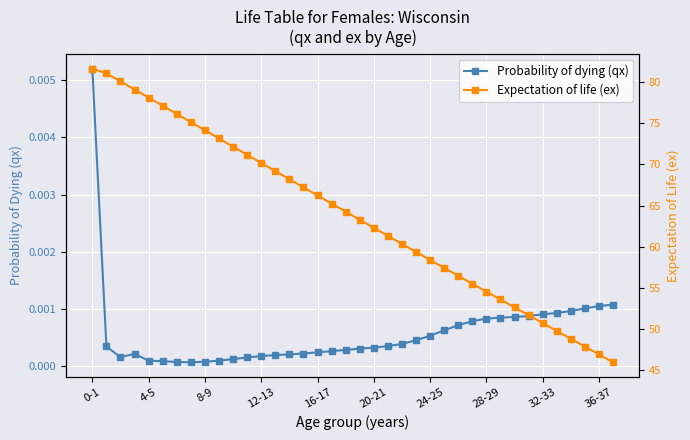

Is it true that Expectation of life (ex) equals 123.1 at 8-9?

False